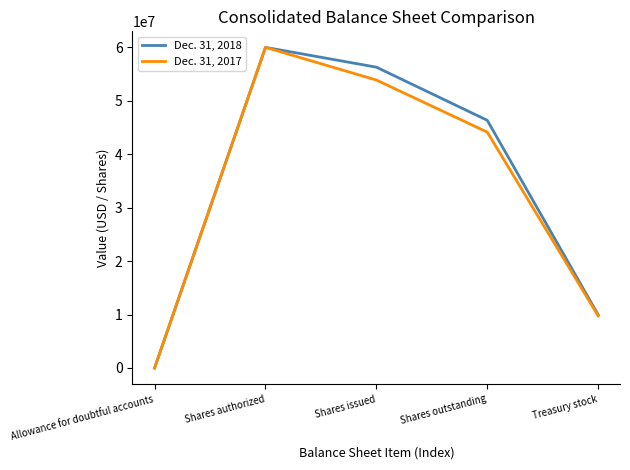

Is the value of Dec. 31, 2018 at Shares outstanding greater than the value of Dec. 31, 2017 at Treasury stock?

Yes